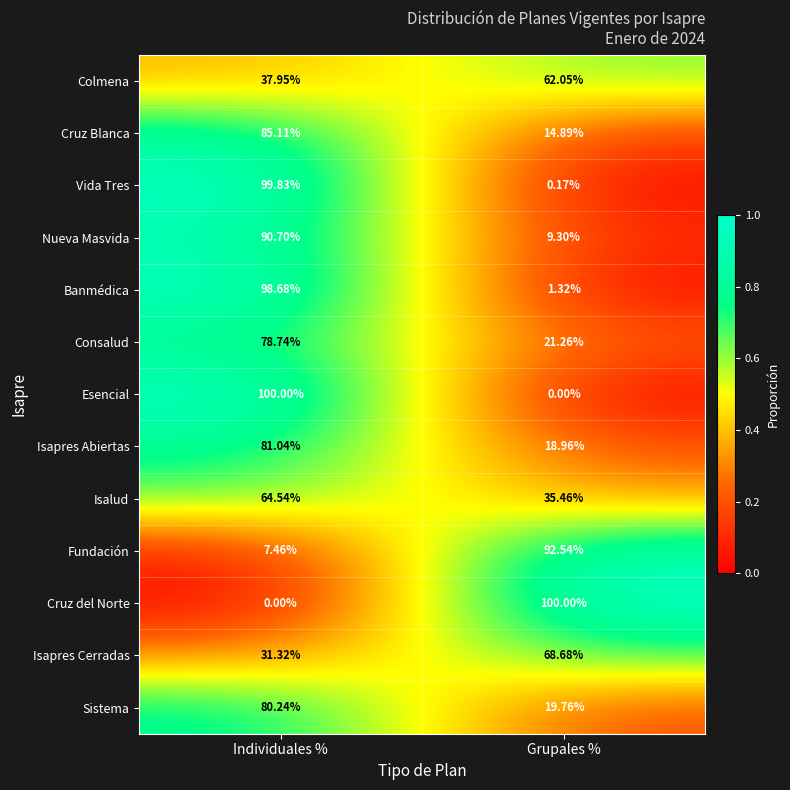

Is the value of Sistema at Grupales % greater than the value of Isapres Cerradas at Individuales %?

No